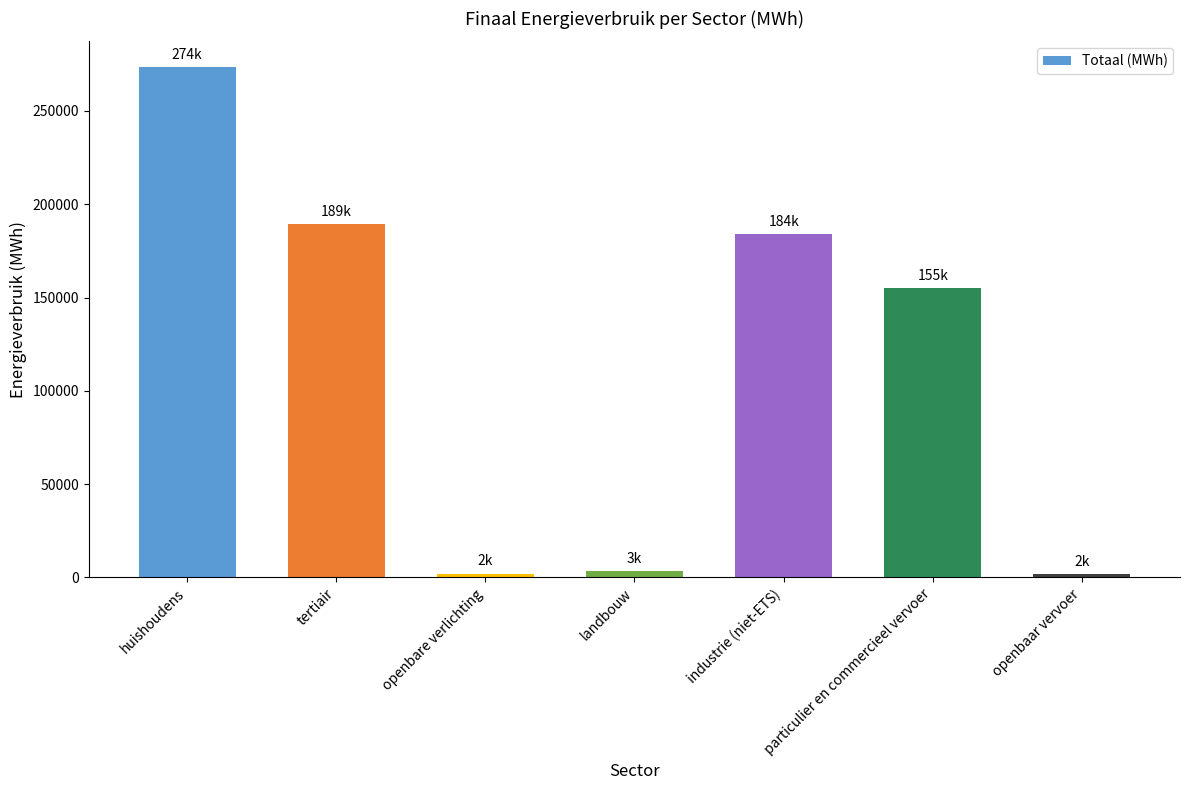

Is it true that the value at industrie (niet-ETS) is 295852.8?

False